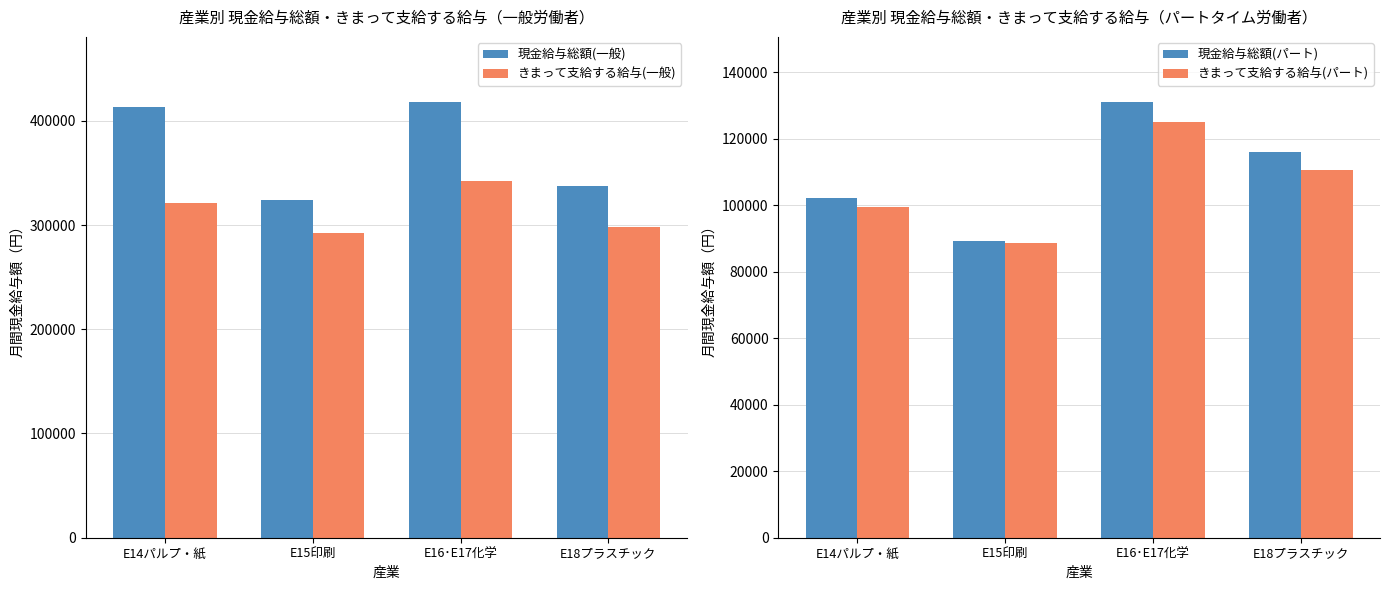

What is the average value of the きまって支給する給与(パート) series?

105824